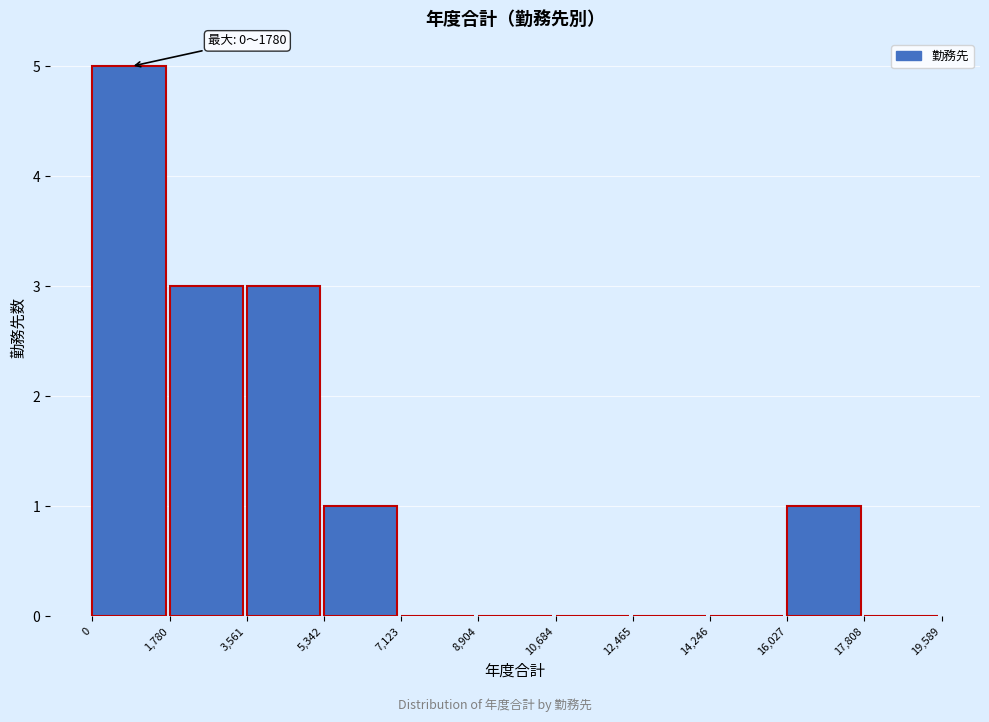

Which range on the x-axis has the tallest bar?

0 to 1,780